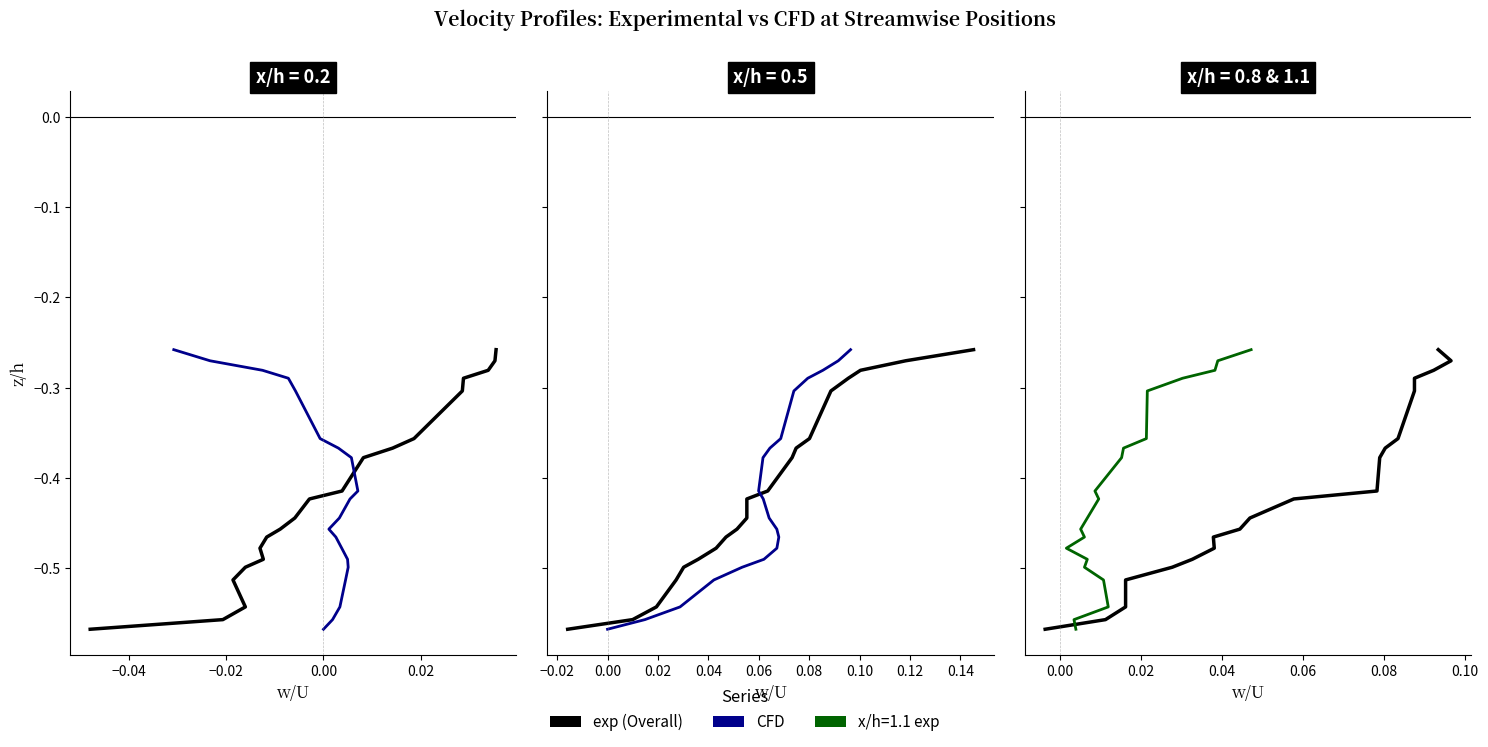

What is the sum of the x/h=0.5 exp values at 12 and 13?

0.1